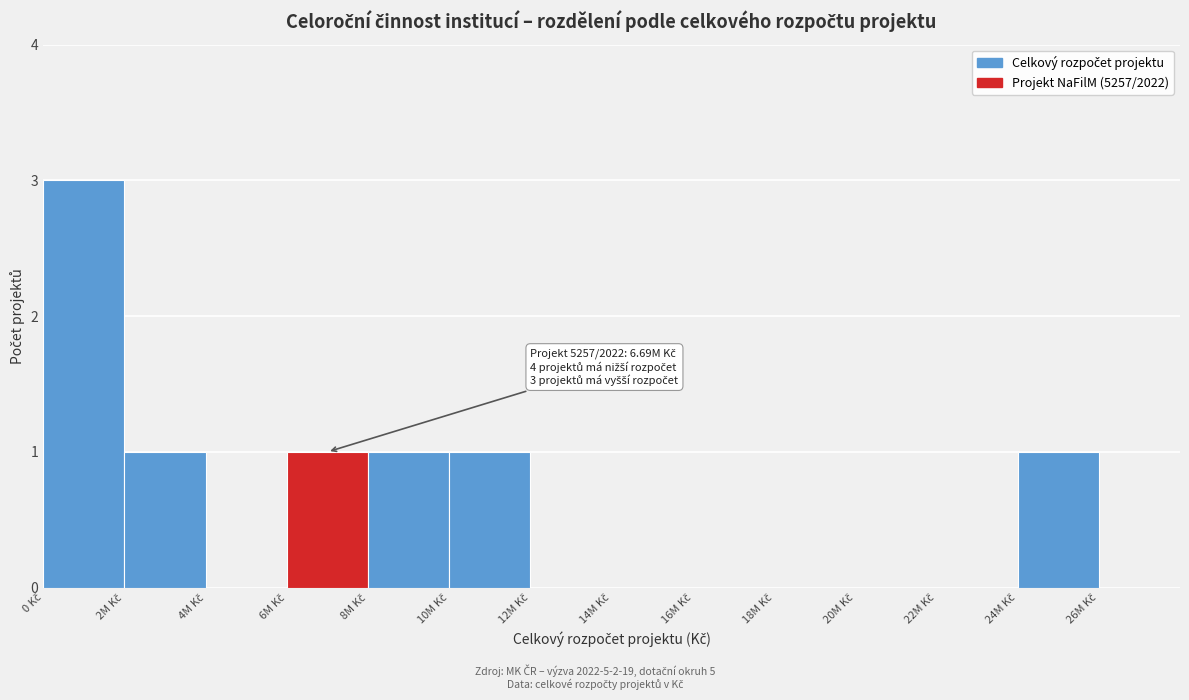

What is the sum of all values?

8